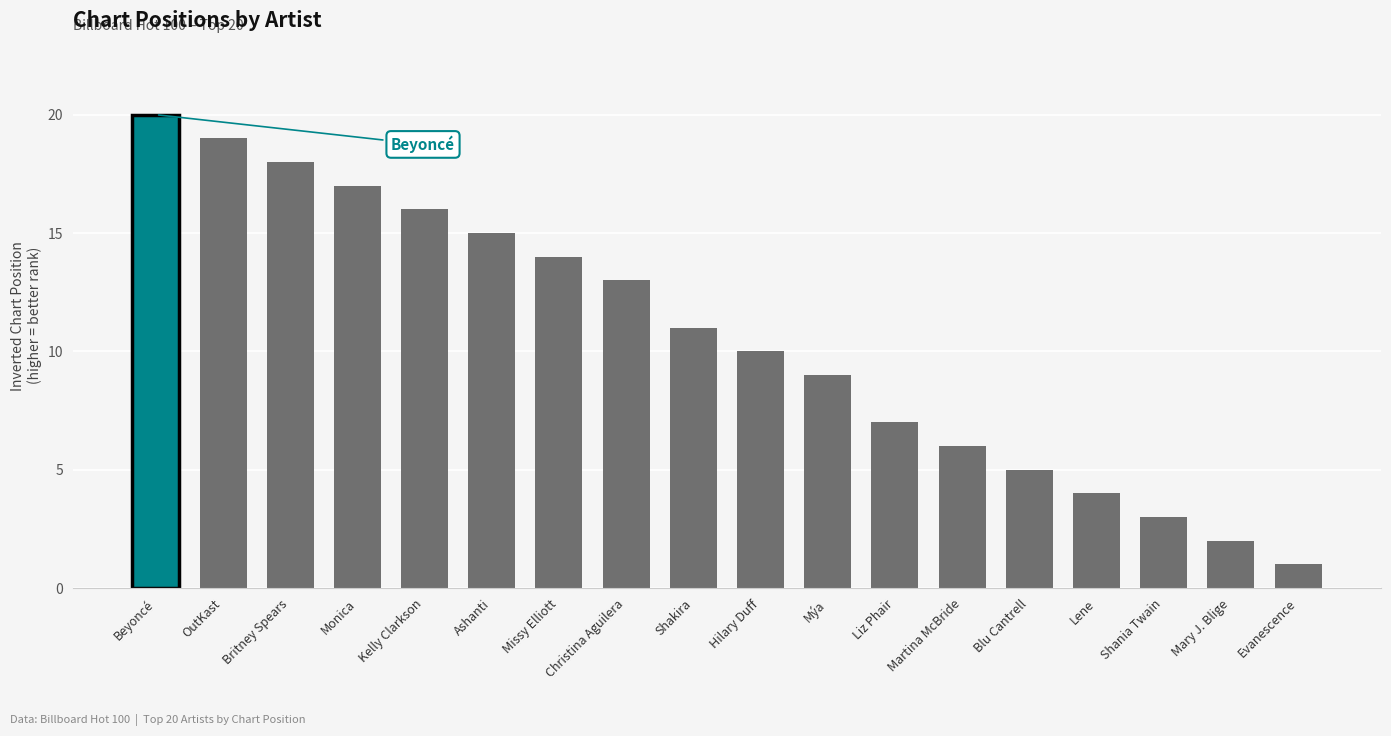

What is the label of the 14th bar from the left?

Blu Cantrell